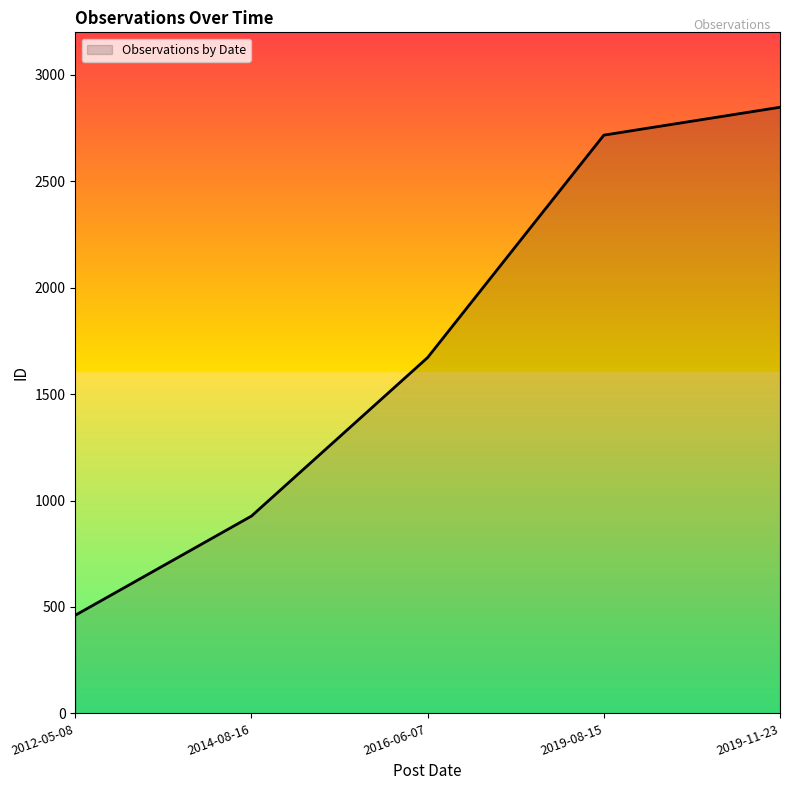

How many categories are shown in the chart?

5